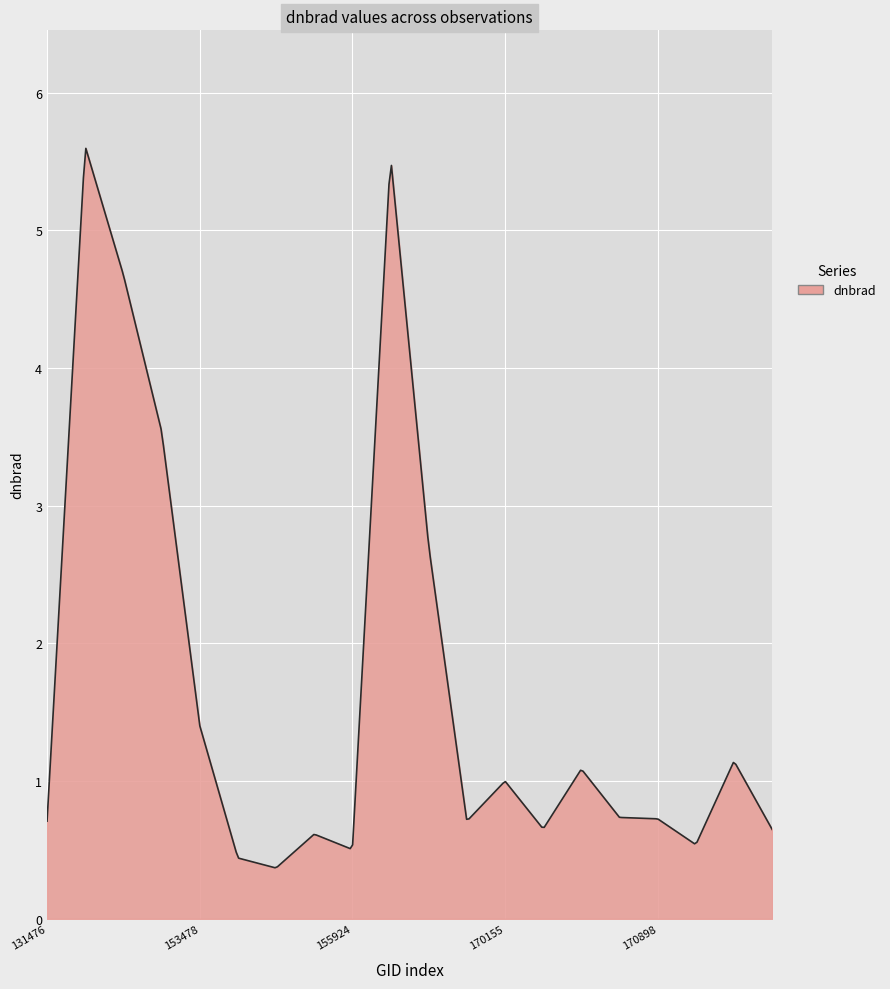

What is the maximum value shown in the chart?

5.6